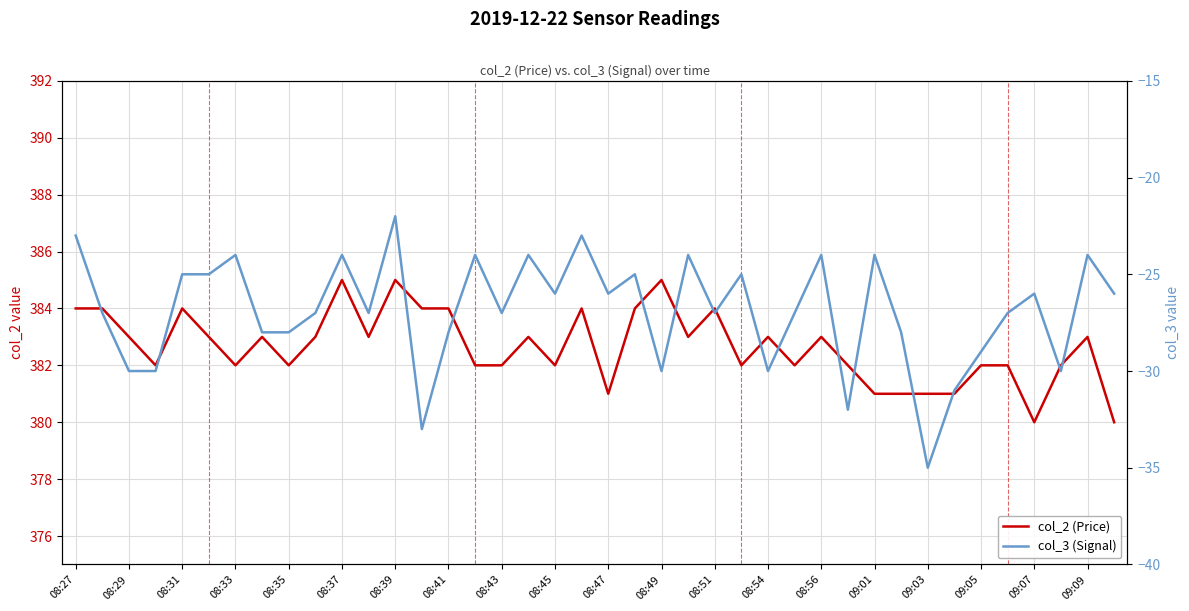

Which series has the largest total across all categories?

col_2 (Price)